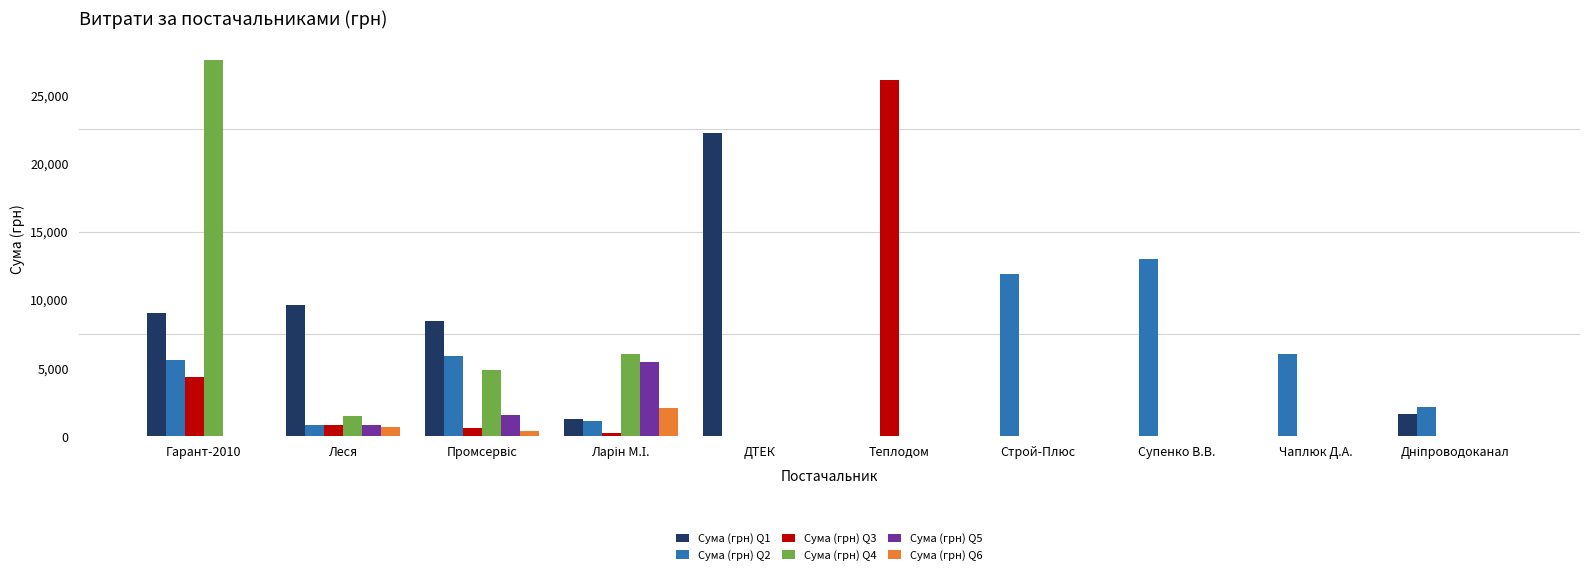

Are the bars horizontal?

No